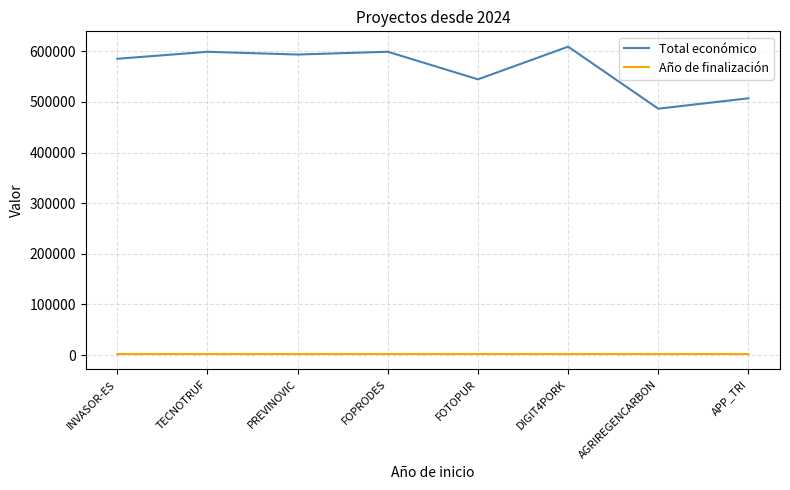

True or false: Año de finalización and Total económico cross at least once.

False